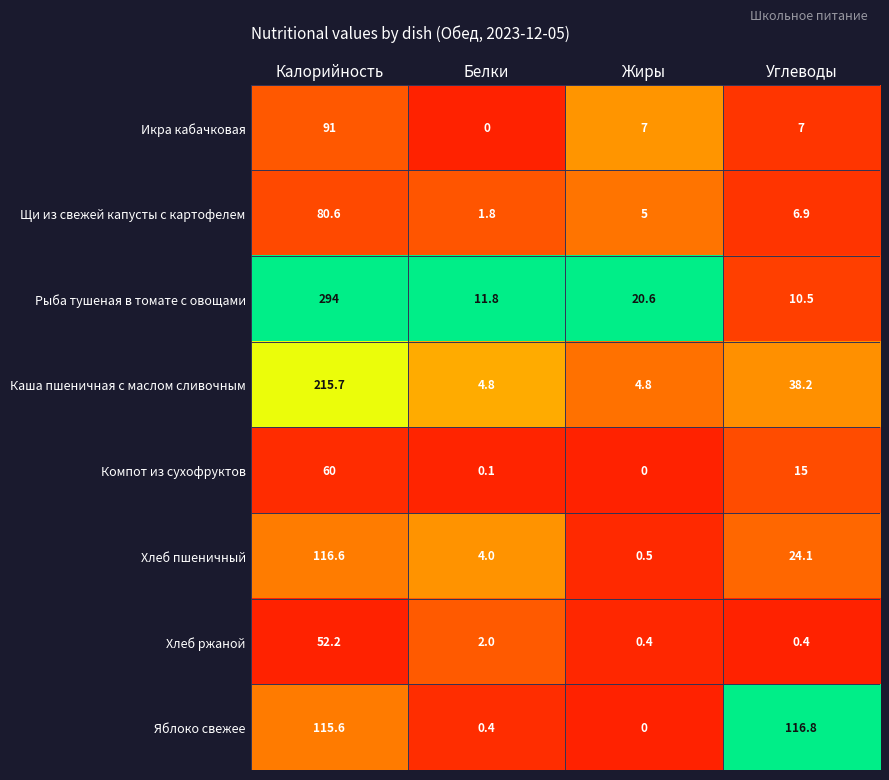

Which series has the largest total across all categories?

Рыба тушеная в томате с овощами